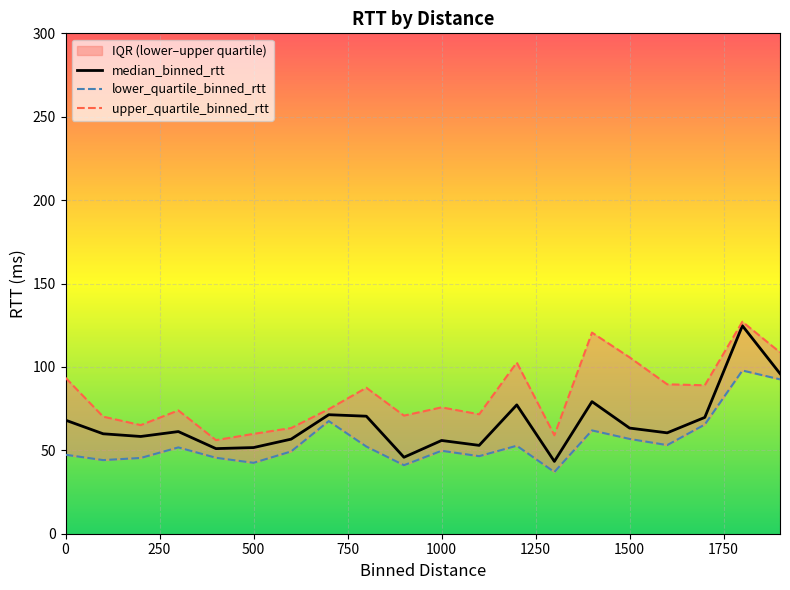

The value of median_binned_rtt at 1500 is 63.3. True or false?

True